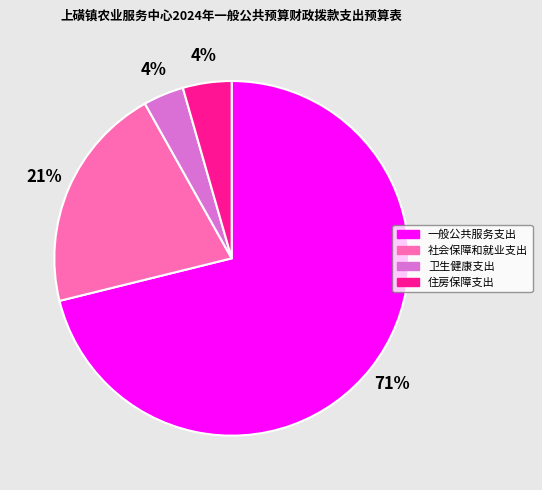

Is 社会保障和就业支出 the majority of the pie?

No